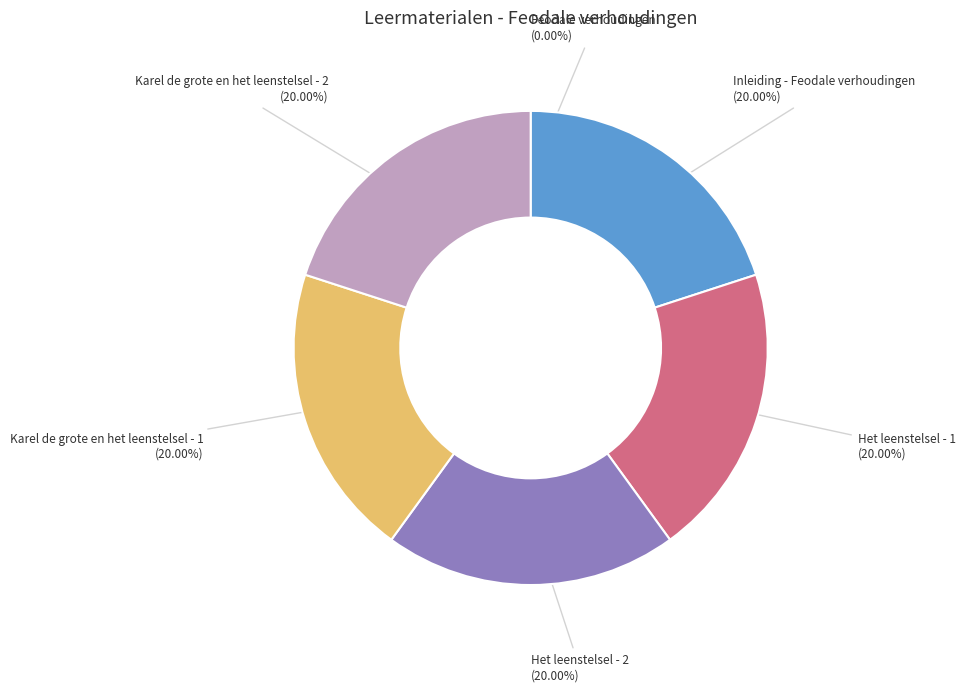

Does any single category account for the majority?

No